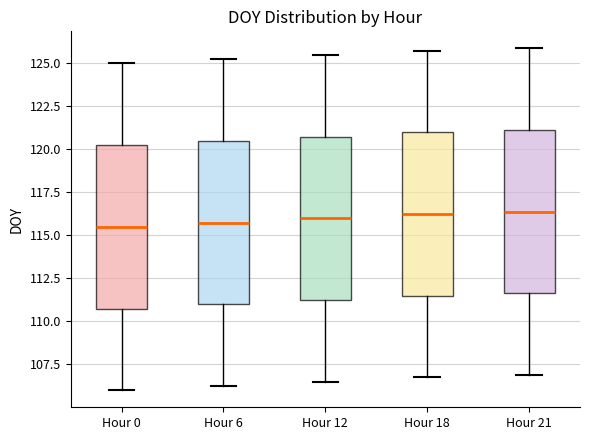

Where does the upper whisker of the box for Hour 0 end on the y-axis? The values are not printed on the chart, so give them approximately, as read against the axis.

125.0